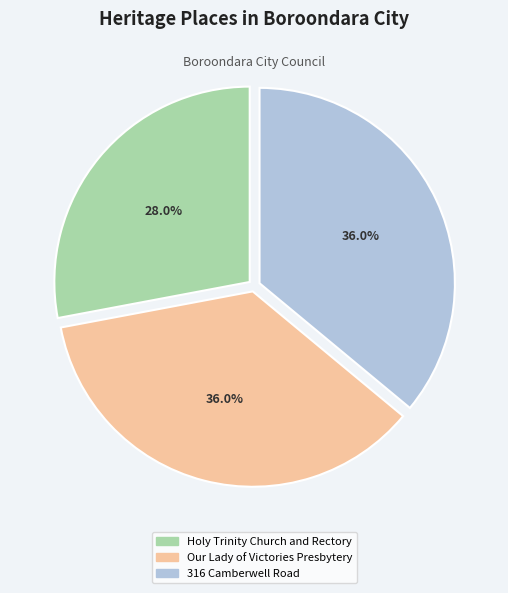

Does Our Lady of Victories Presbytery account for over 50% of the chart?

No